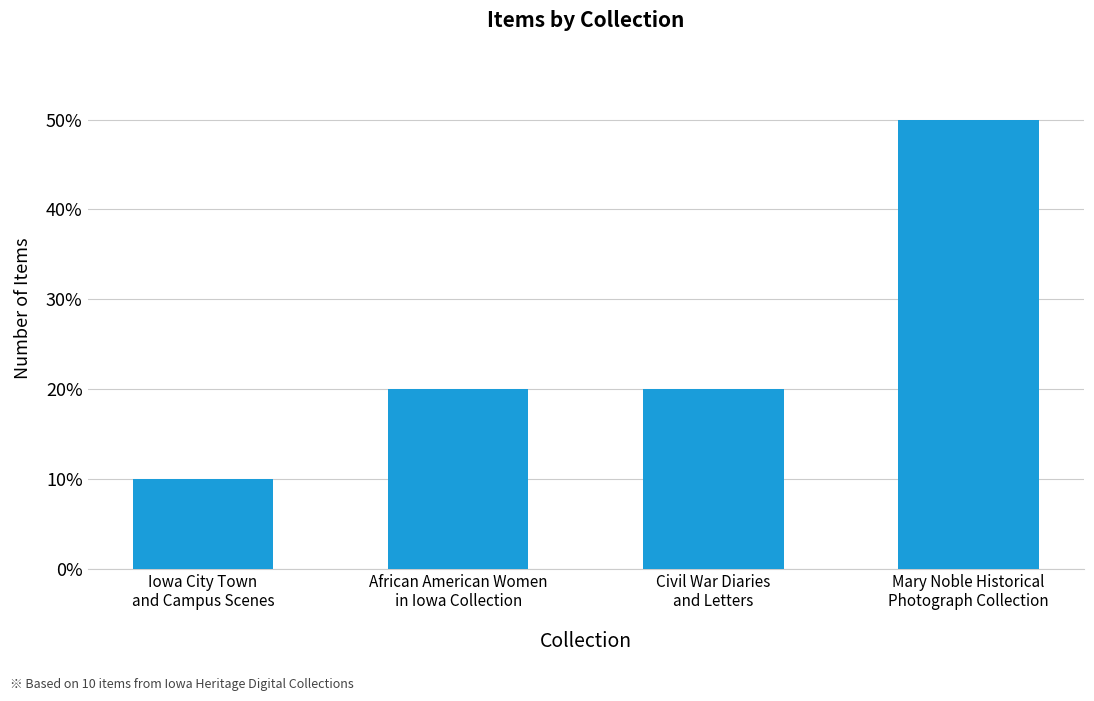

What is the label of the 4th bar from the right?

Iowa City Town
and Campus Scenes